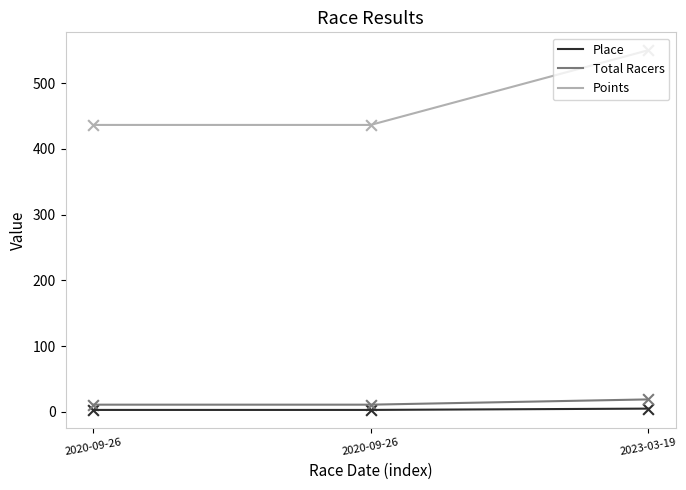

Is the value of Place at 2020-09-26 greater than the value of Total Racers at 2020-09-26?

No